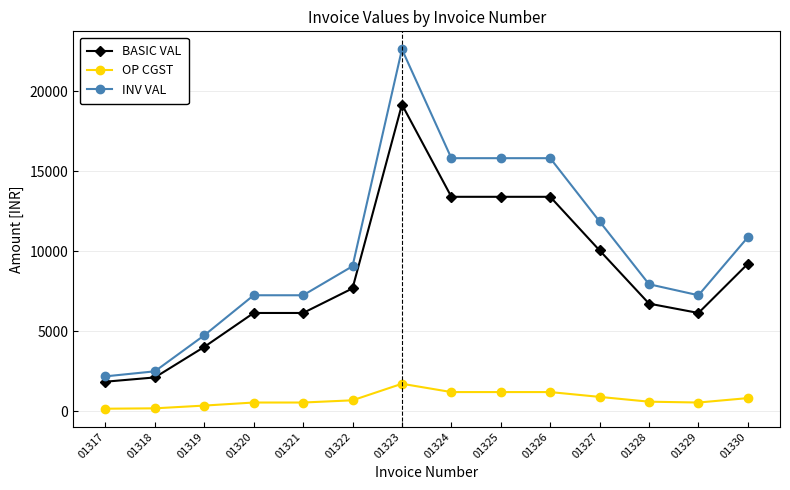

How many lines are shown in the chart?

3